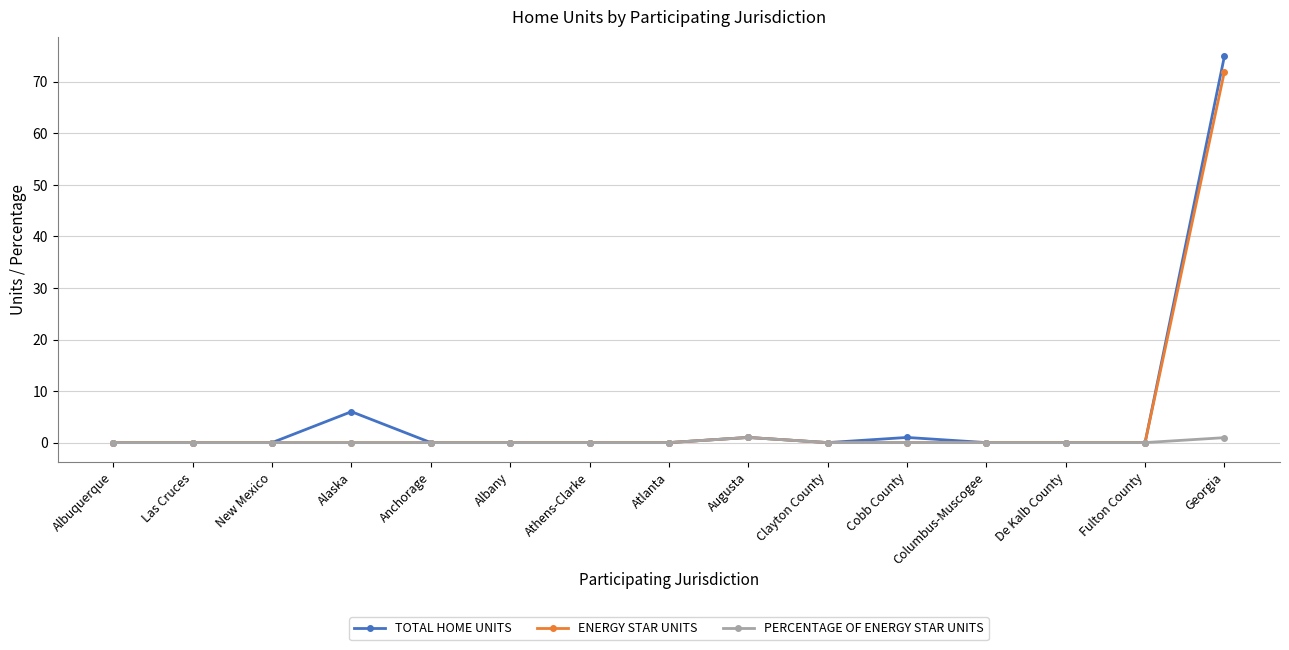

Does the chart have visible grid lines?

Yes